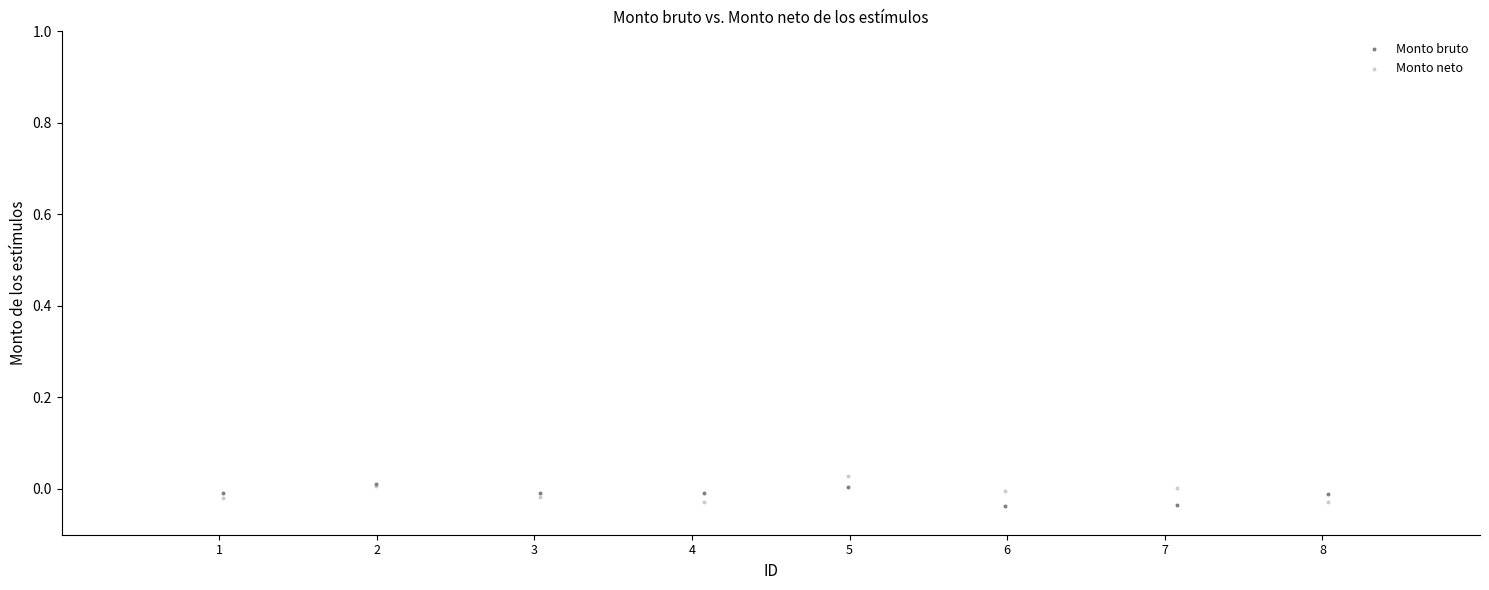

Which series reaches the maximum Y coordinate?

Monto neto